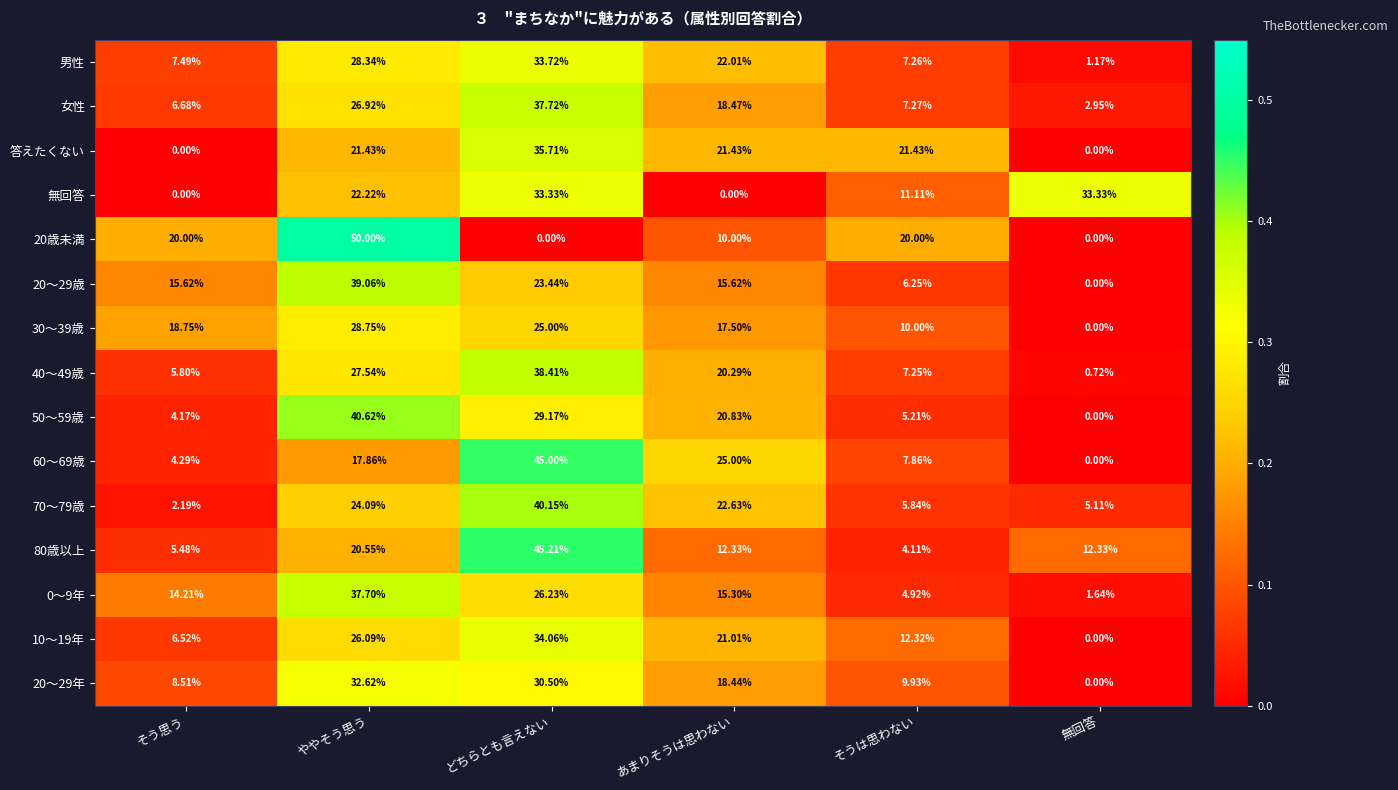

At which category is the sum across all series the highest?

どちらとも言えない